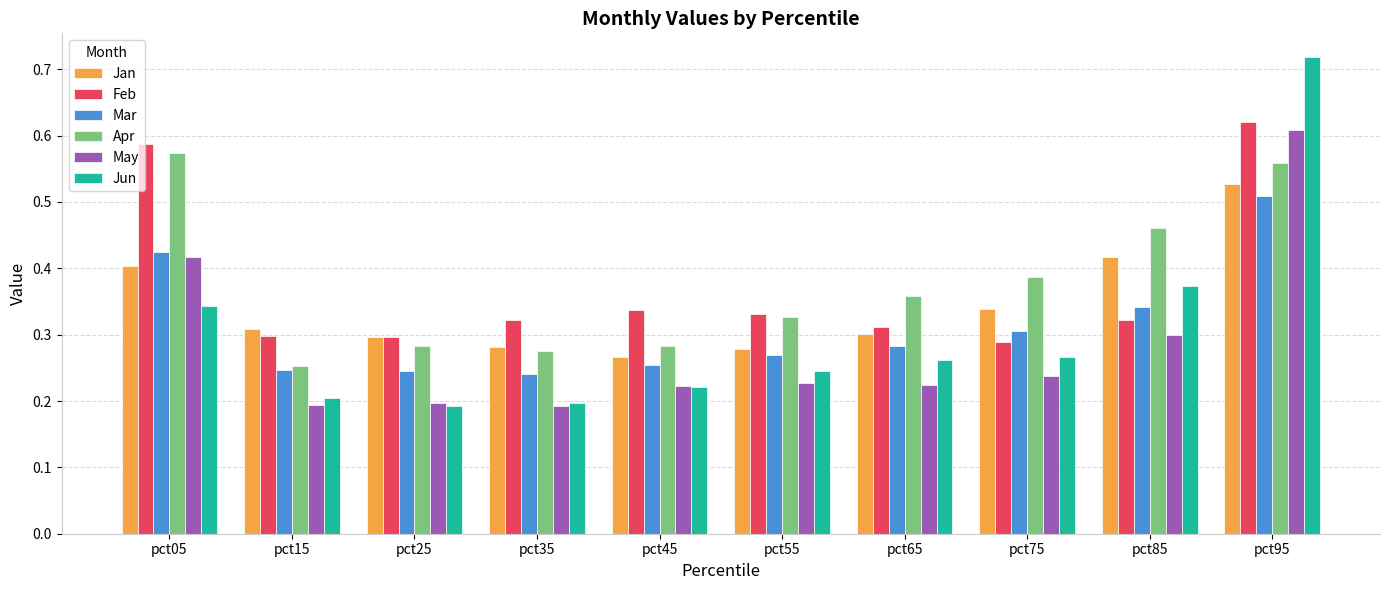

Between pct75 and pct85, which series saw the biggest shift?

Jun